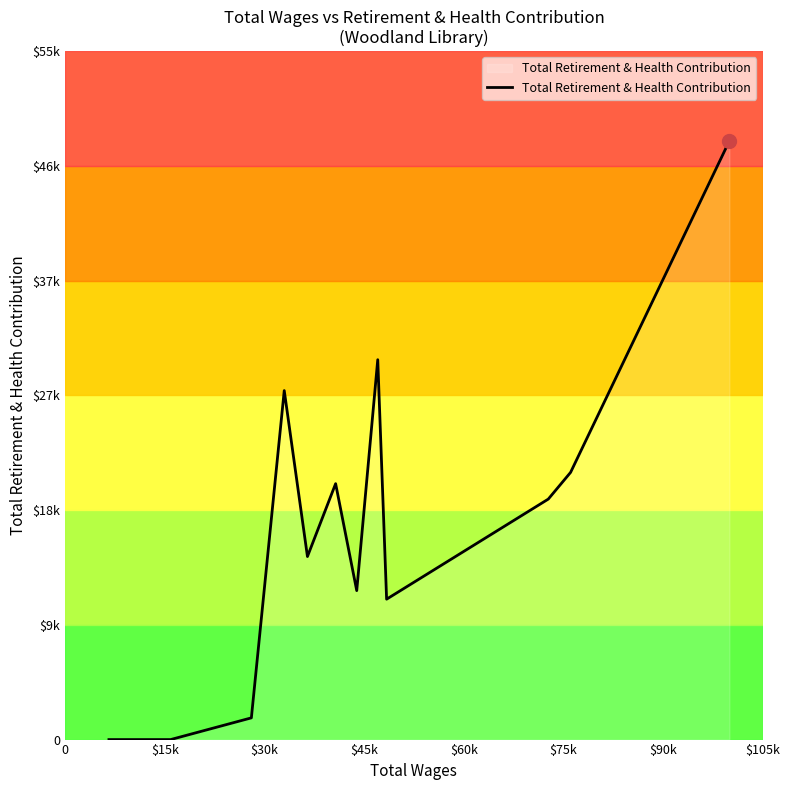

Does the chart have visible grid lines?

No